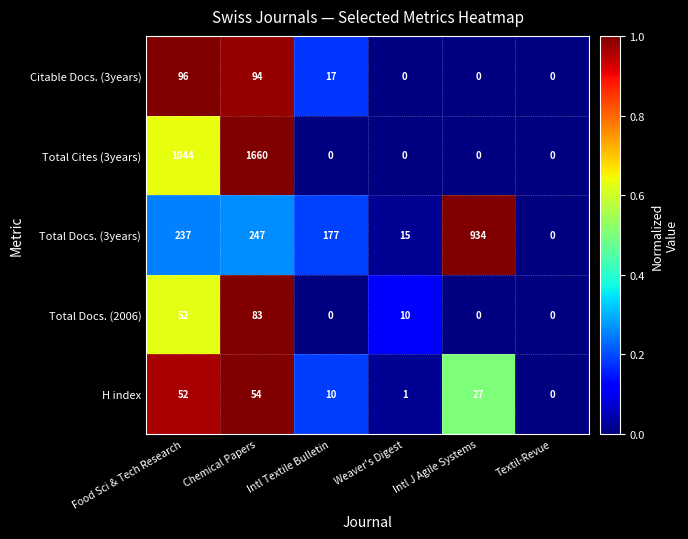

What is the difference between the maximum and minimum values in the Total Docs. (2006) series?

83